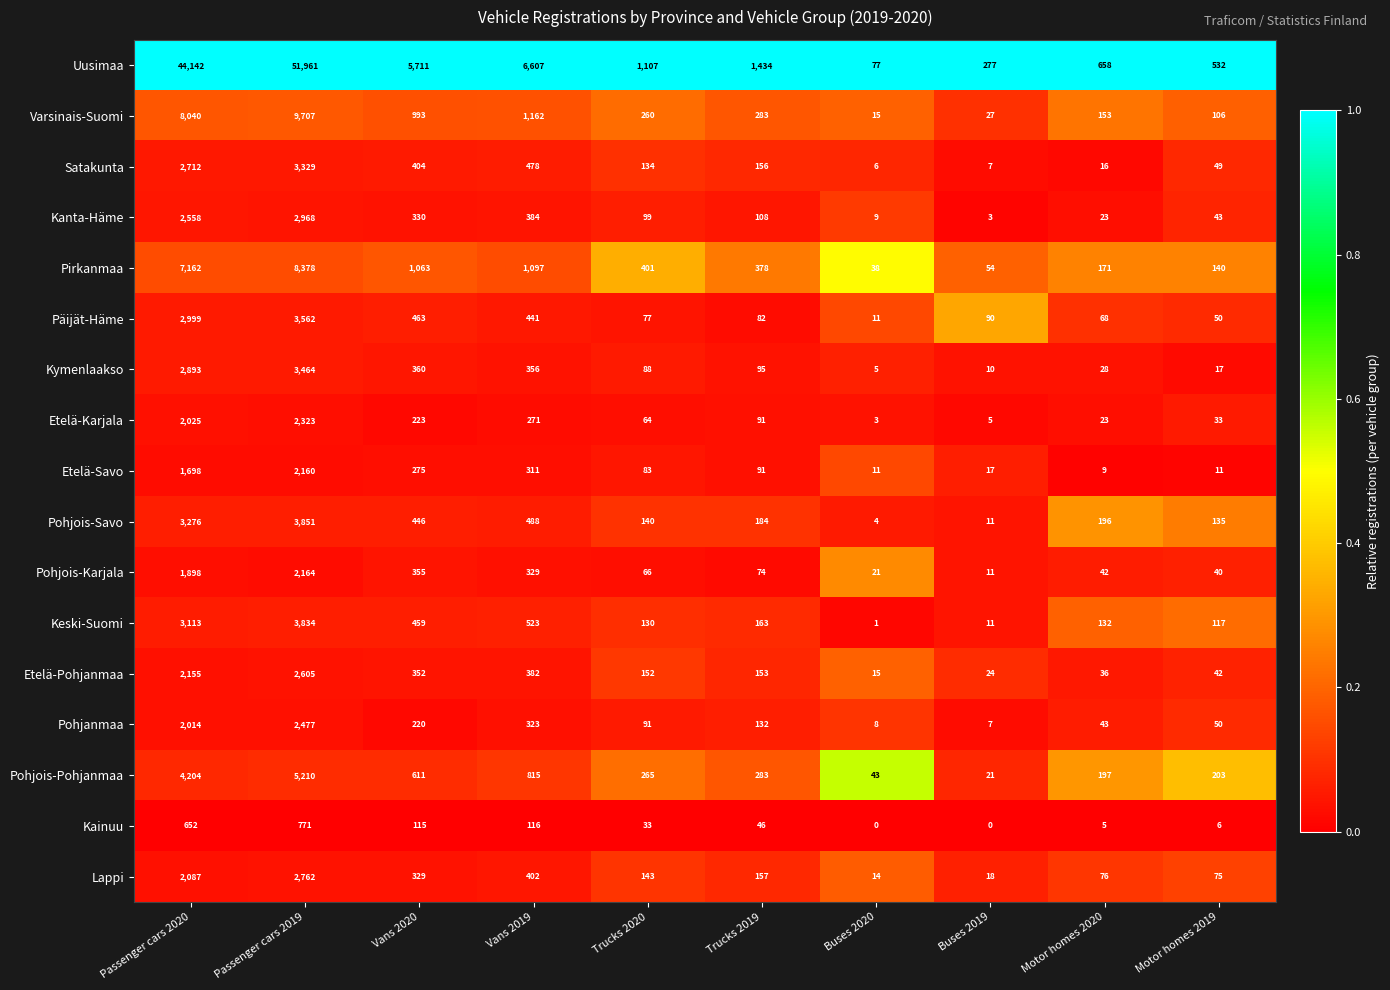

The Kanta-Häme series shows 22 at Trucks 2020. True or false?

False